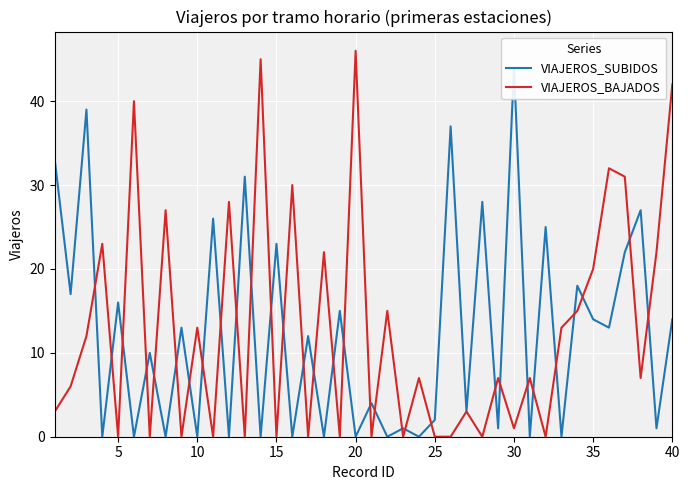

What is the average value of the VIAJEROS_SUBIDOS series?

12